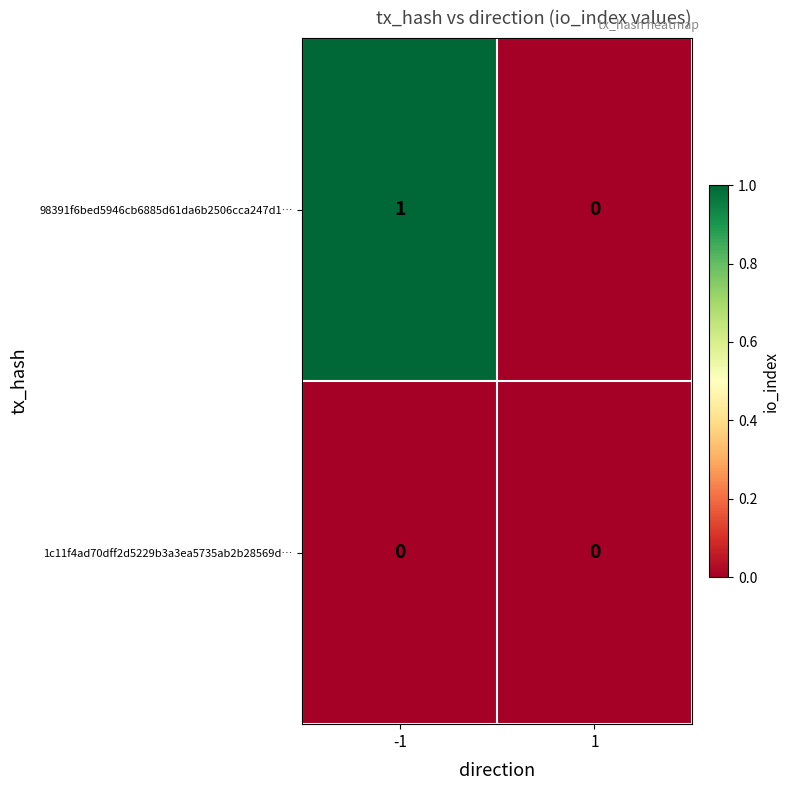

Is the value of 1c11f4ad70dff2d5229b3a3ea5735ab2b28569d… at 1 greater than the value of 98391f6bed5946cb6885d61da6b2506cca247d1… at -1?

No